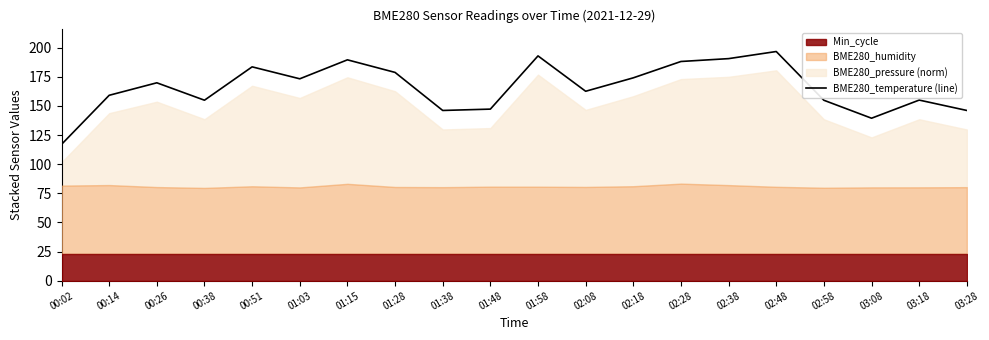

At which label does BME280_temperature (line) reach its minimum?

00:02